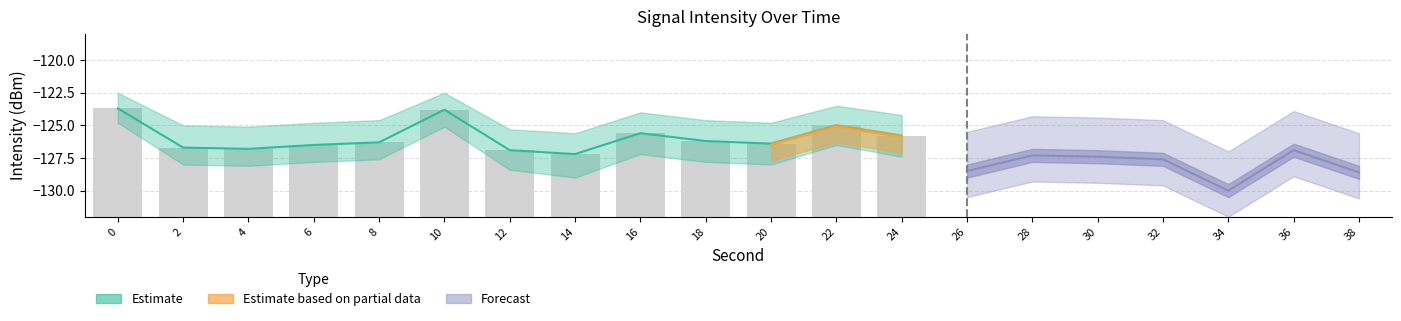

What is the difference between the maximum and second lowest values?

3.2